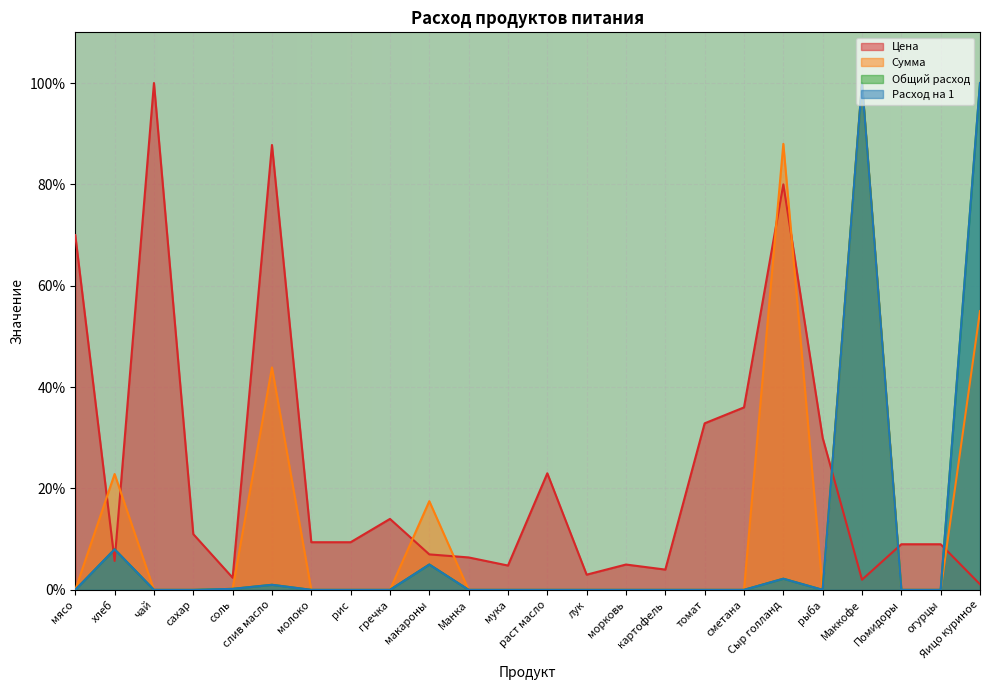

What is the label of the 7th point from the right?

сметана